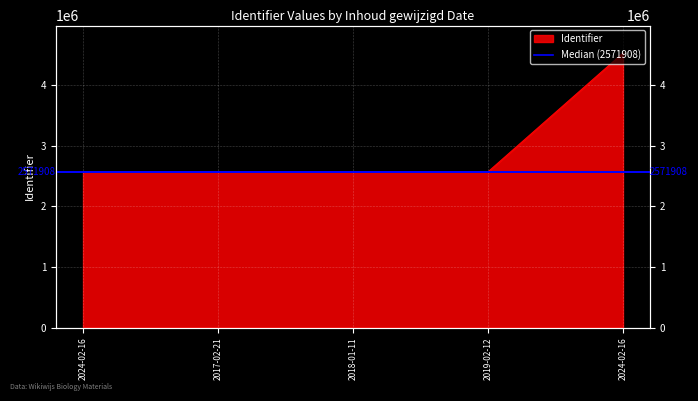

What is the sum of the values at 2017-02-21 and 2024-02-16?

5143563